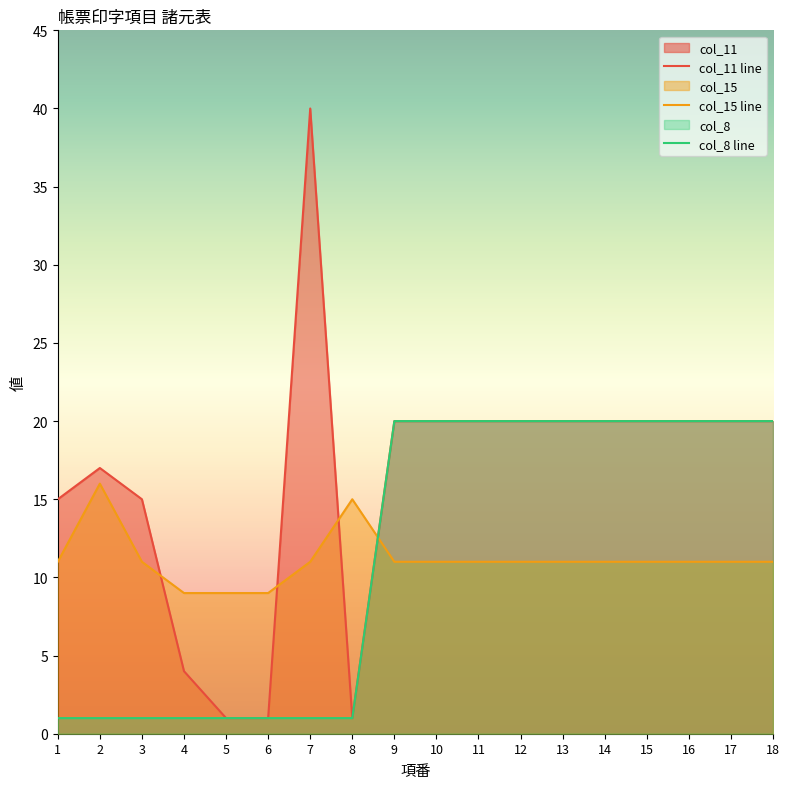

At how many categories does at least one series exceed 37?

1